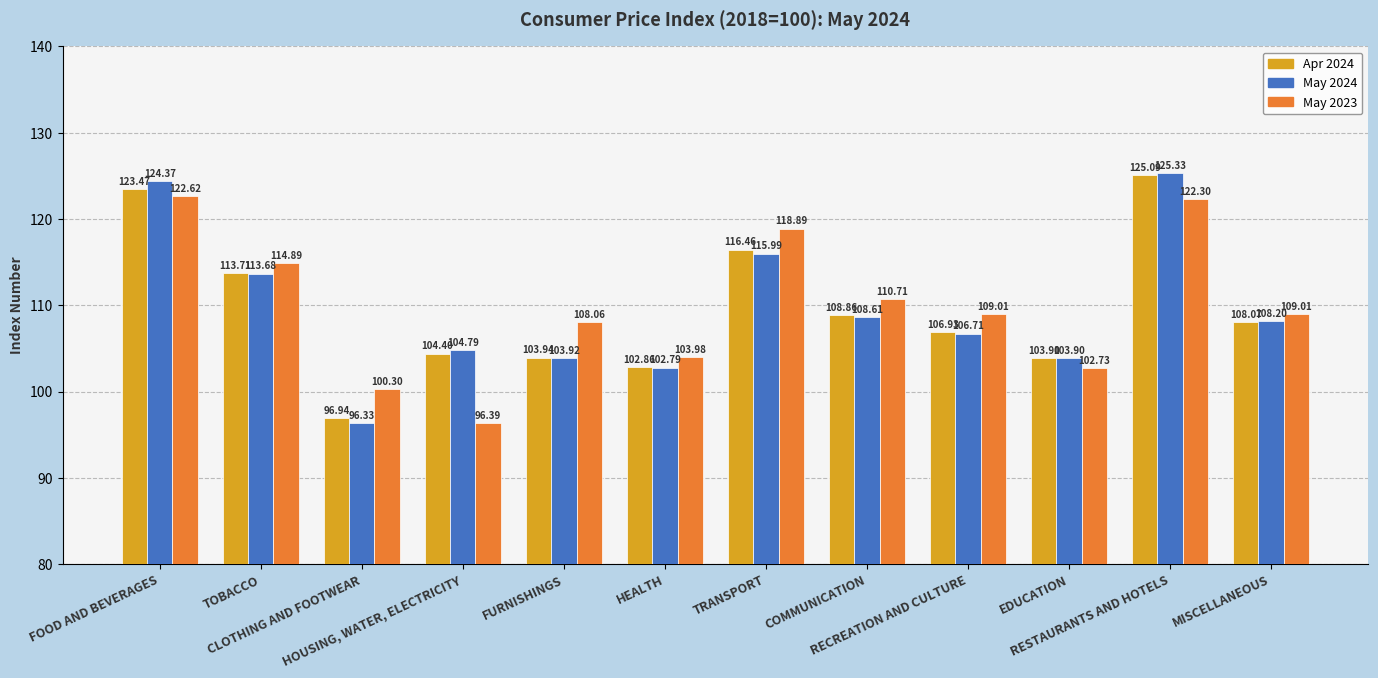

How many data points in May 2023 are less than 109?

5